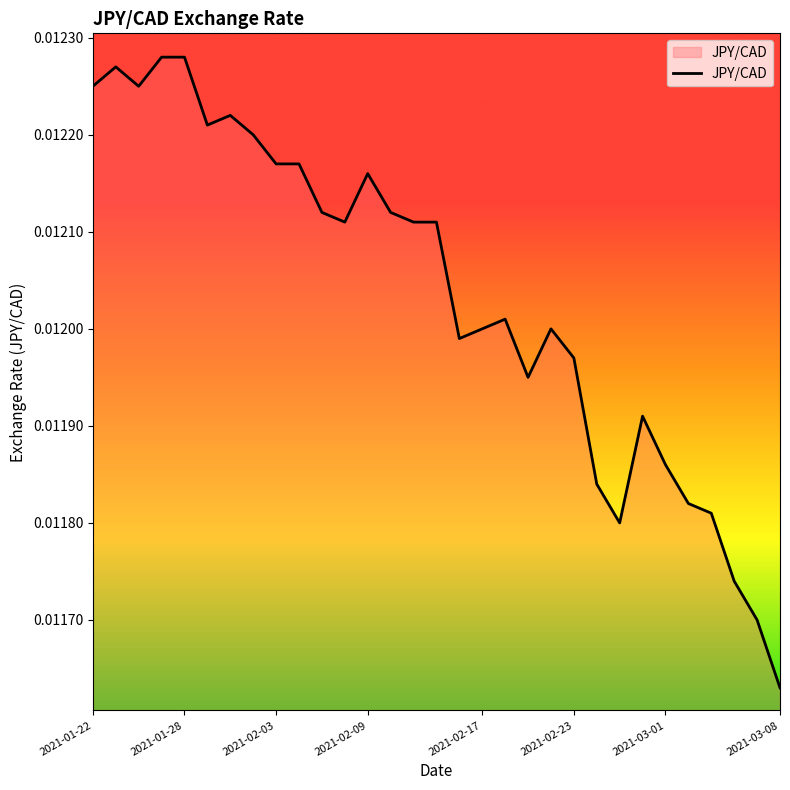

True or false: the data has more than 2 interior local peaks.

True